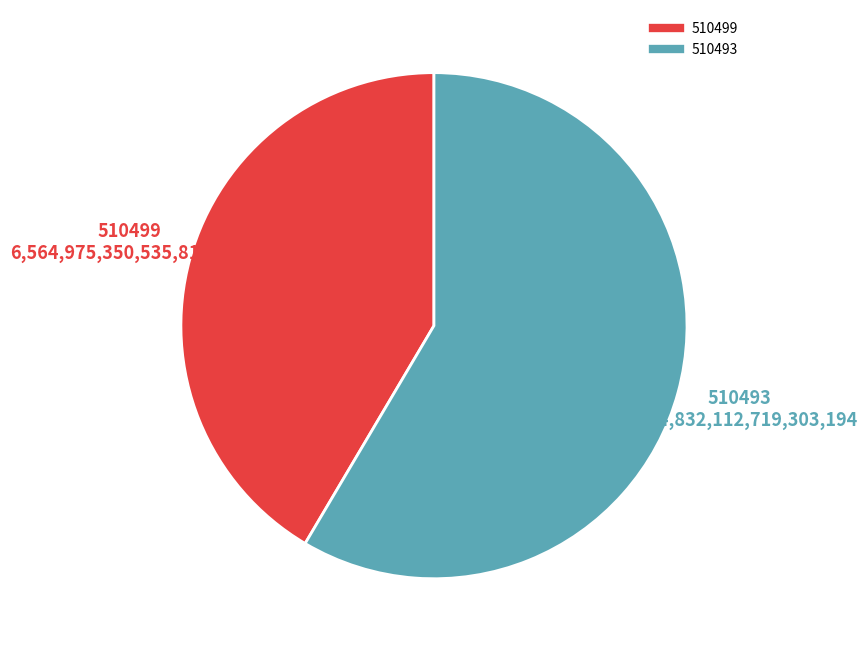

Approximately how many times larger is the value at 510499 compared to 510493?

0.7